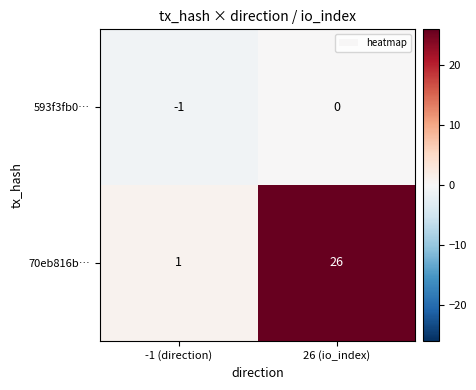

Which series changed the most between -1 (direction) and 26 (io_index)?

70eb816b…